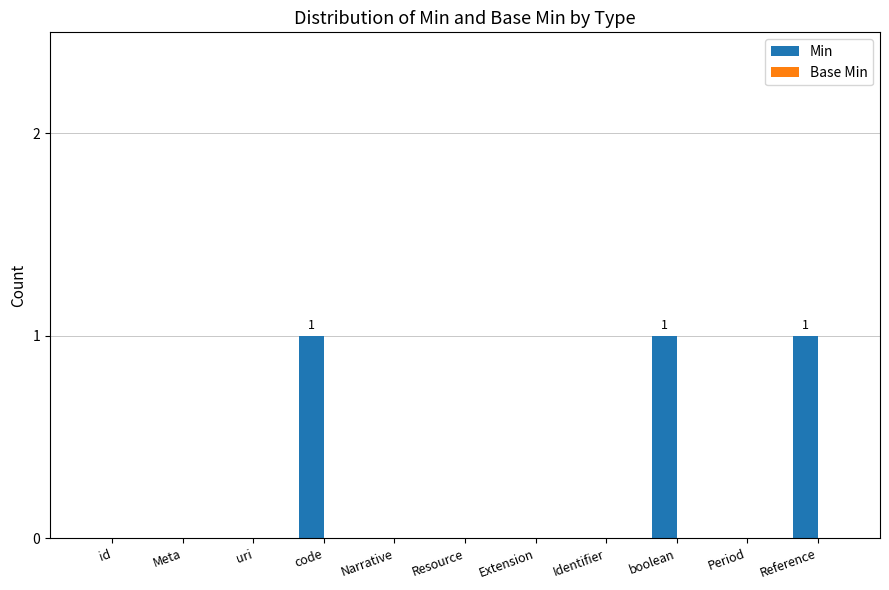

Reading left to right, what are all the values shown in this chart?

id=0	Meta=0	uri=0	code=1	Narrative=0	Resource=0	Extension=0	Identifier=0	boolean=1	Period=0	Reference=1